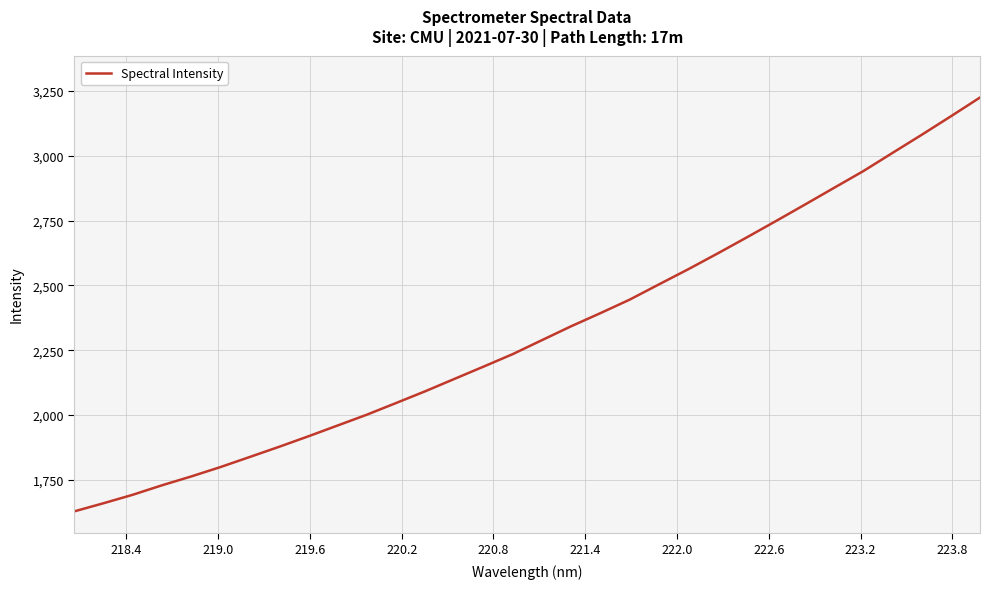

What is the smallest value displayed?

1628.8